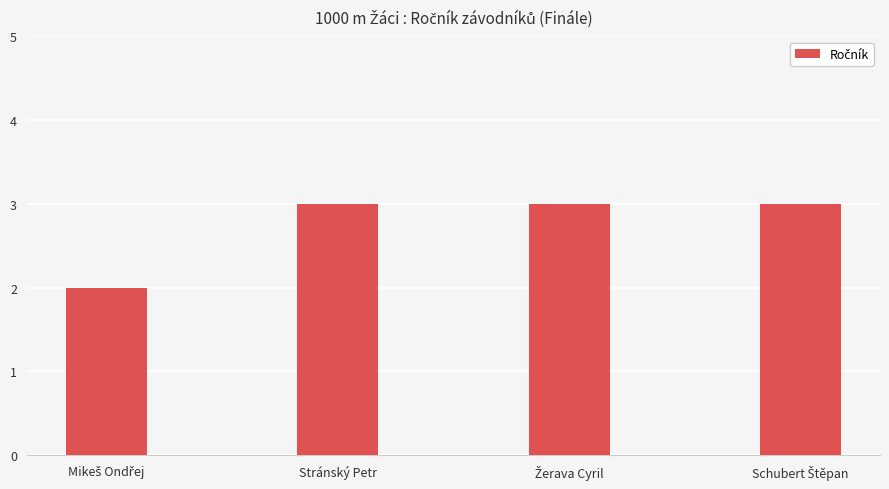

What is the label of the 3rd bar from the right?

Stránský Petr